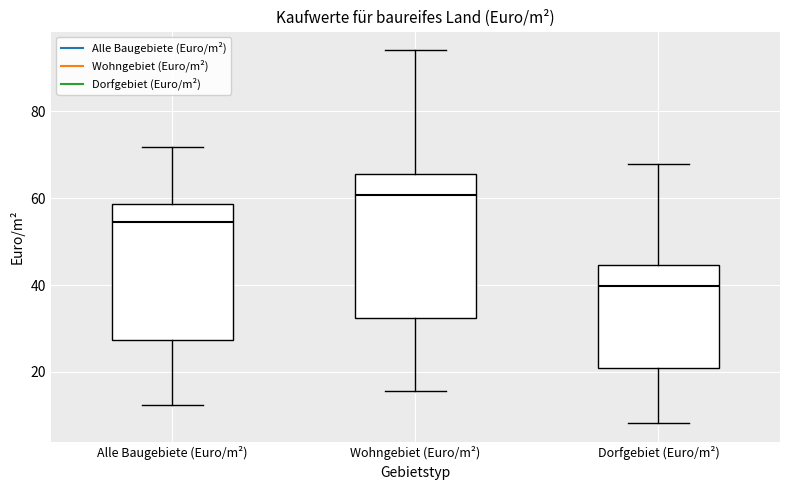

Which box has the highest median line?

Wohngebiet (Euro/m²)